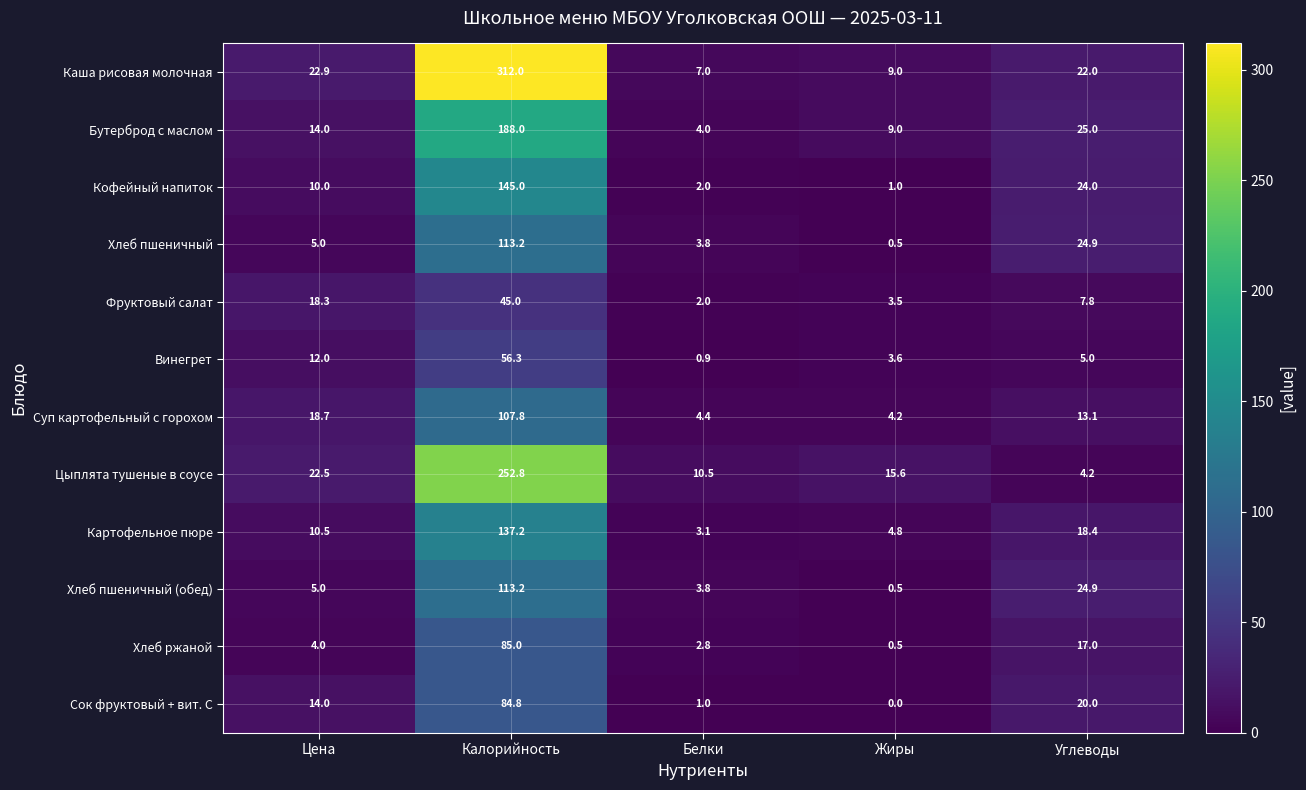

Which category has the highest value across all series?

Калорийность